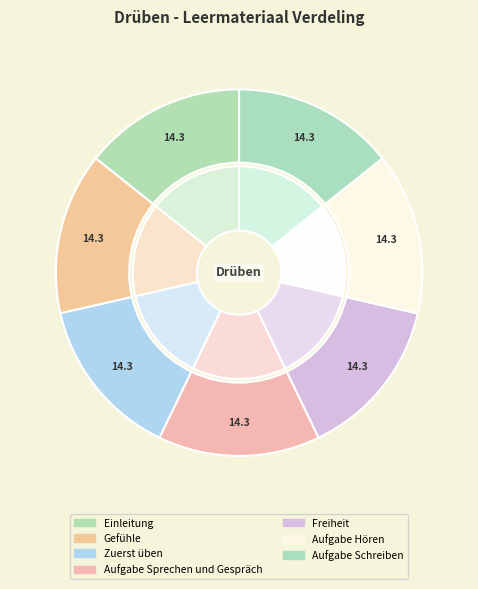

Which slice is the largest?

Einleitung